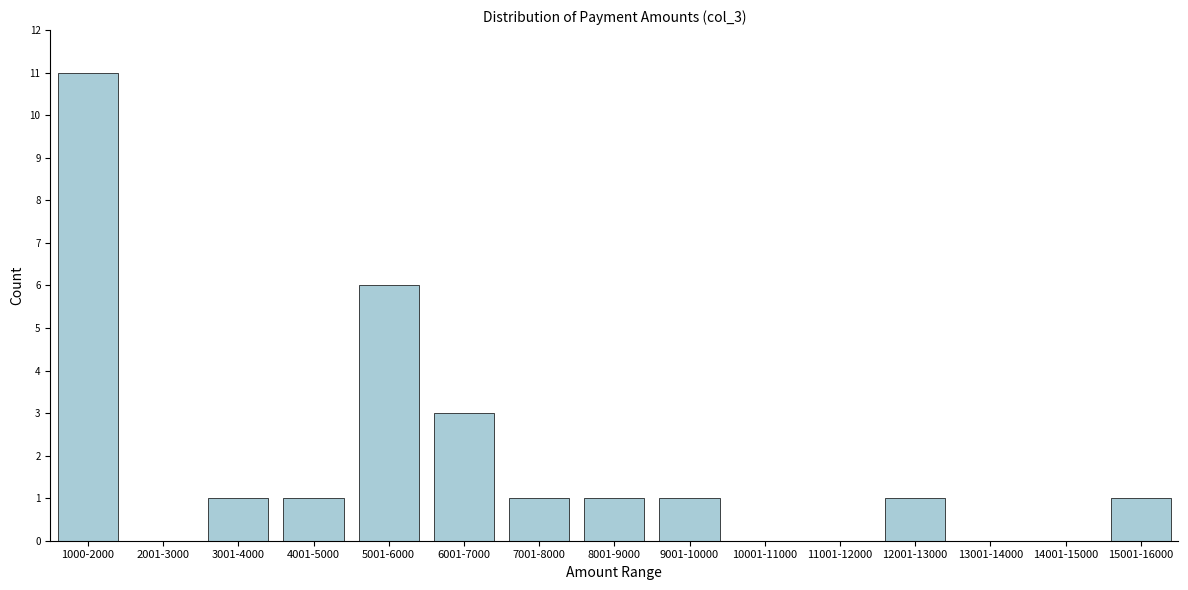

Reading left to right, transcribe all the data shown in this chart.

1000-2000=11	2001-3000=0	3001-4000=1	4001-5000=1	5001-6000=6	6001-7000=3	7001-8000=1	8001-9000=1	9001-10000=1	10001-11000=0	11001-12000=0	12001-13000=1	13001-14000=0	14001-15000=0	15001-16000=1